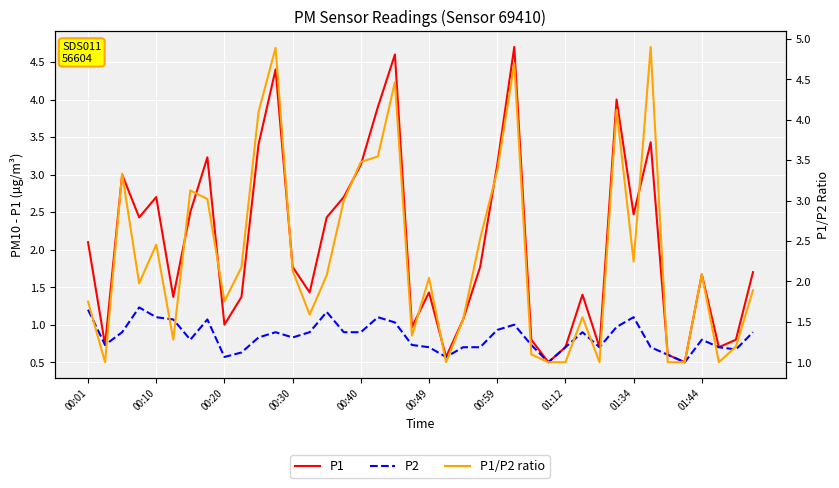

What is the highest value of the P2 series?

1.2